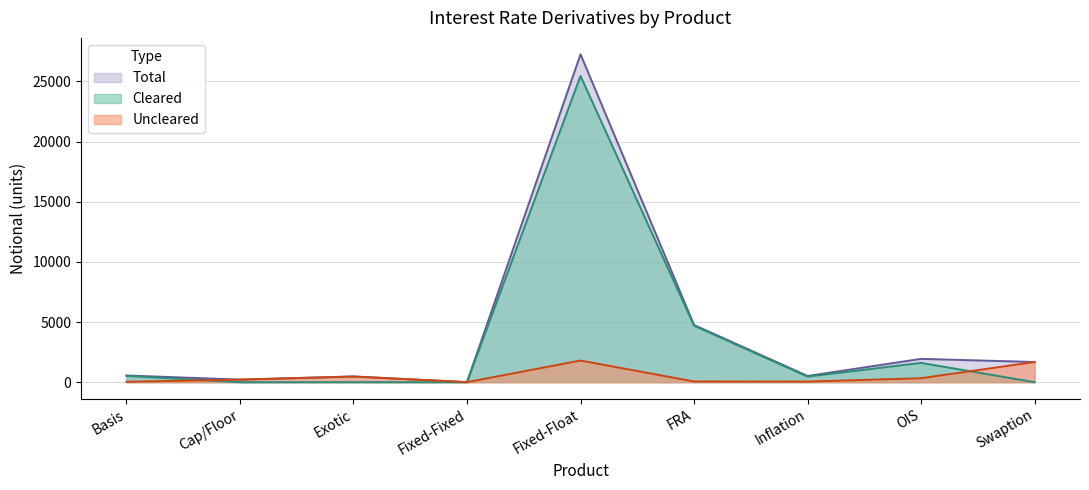

At which label is Cleared closest to 12725?

FRA